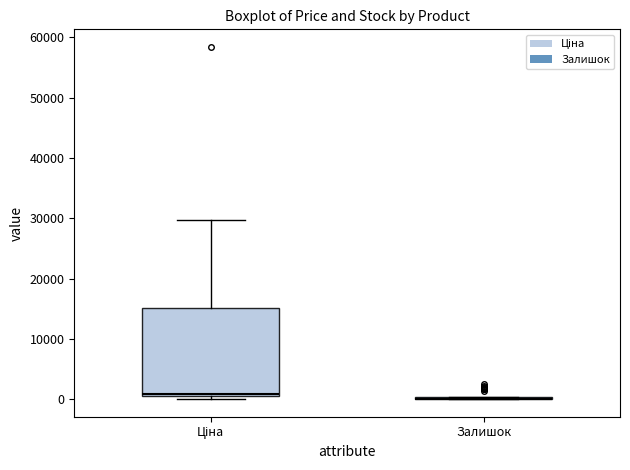

Reading left to right, transcribe this box plot: for each box, give where its median line is, the range the box spans, and where its two whiskers end, as read against the y-axis. The values are not printed on the chart, so give them approximately, as read against the axis.

Ціна: median 1000 (just above the box's lower edge), box 1000 to 15000, whiskers 0 to 30000
Залишок: box collapsed to a line at 0, whiskers 0 to 0